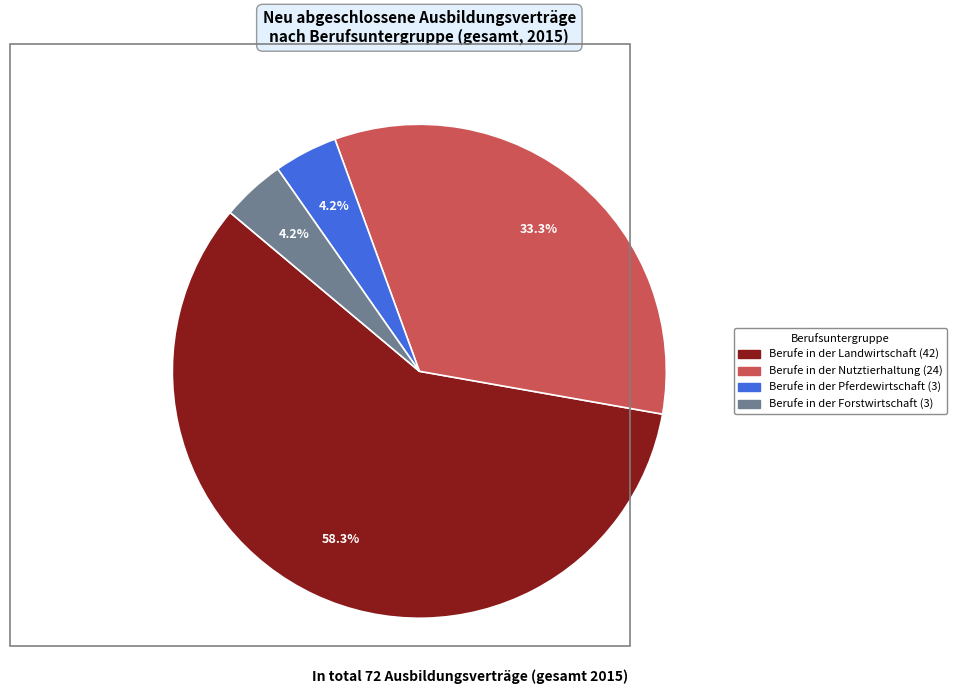

Is there a majority slice in this chart?

Yes